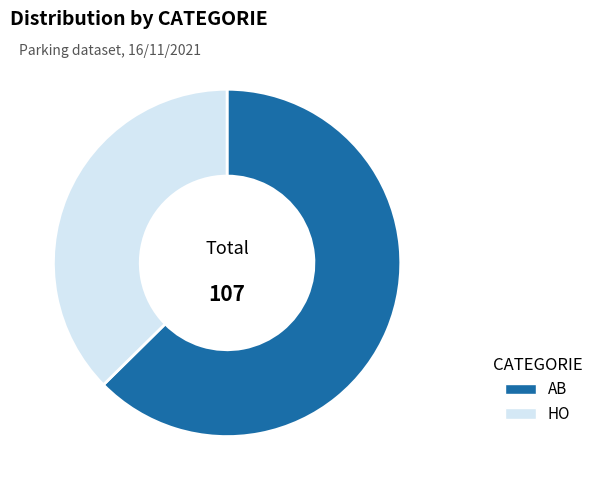

Is the sum of AB and HO greater than half?

Yes